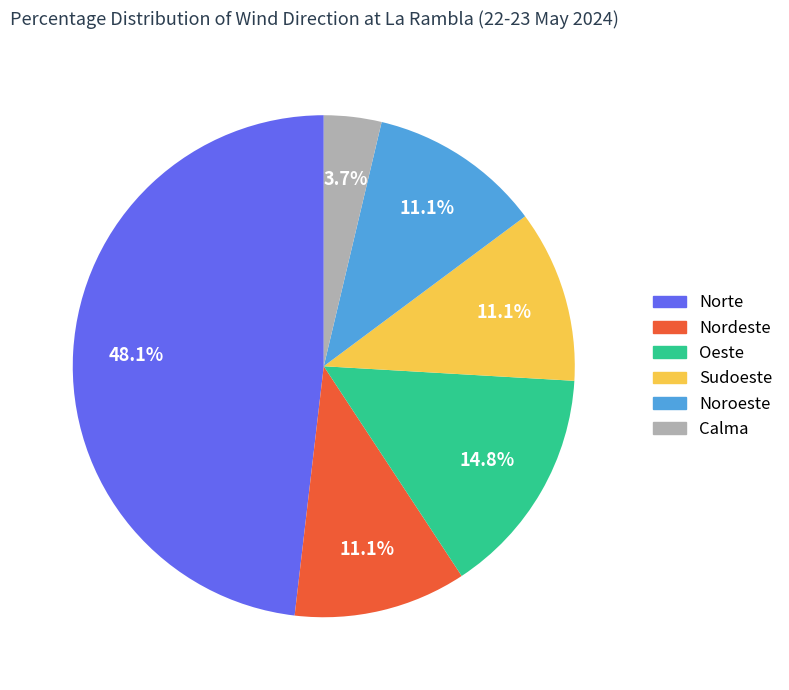

Which slice is the largest?

Norte